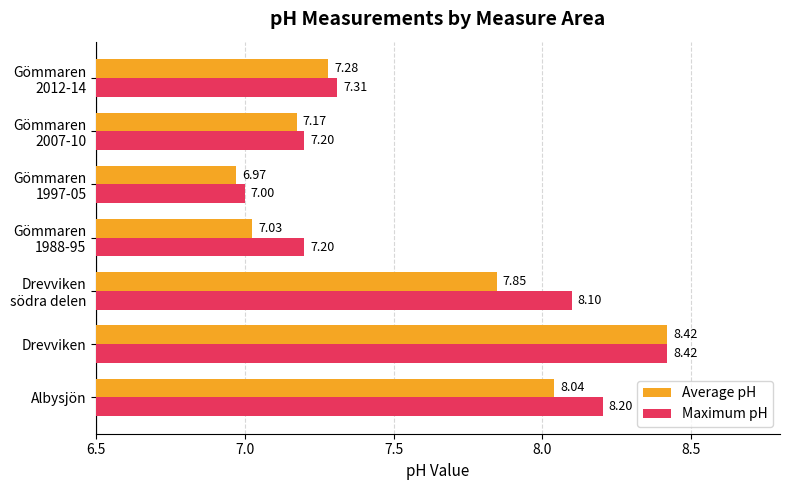

List the series in order of their overall mean, lowest first.

Average pH, Maximum pH